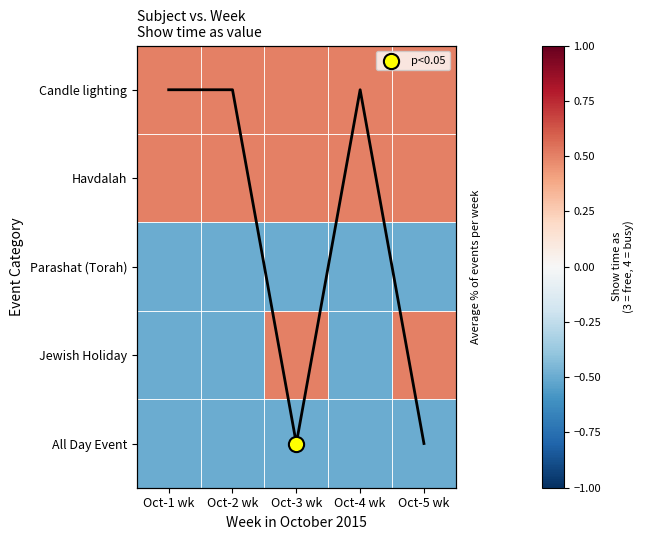

The All Day Event series shows -0.5 at Oct-3 wk. True or false?

True